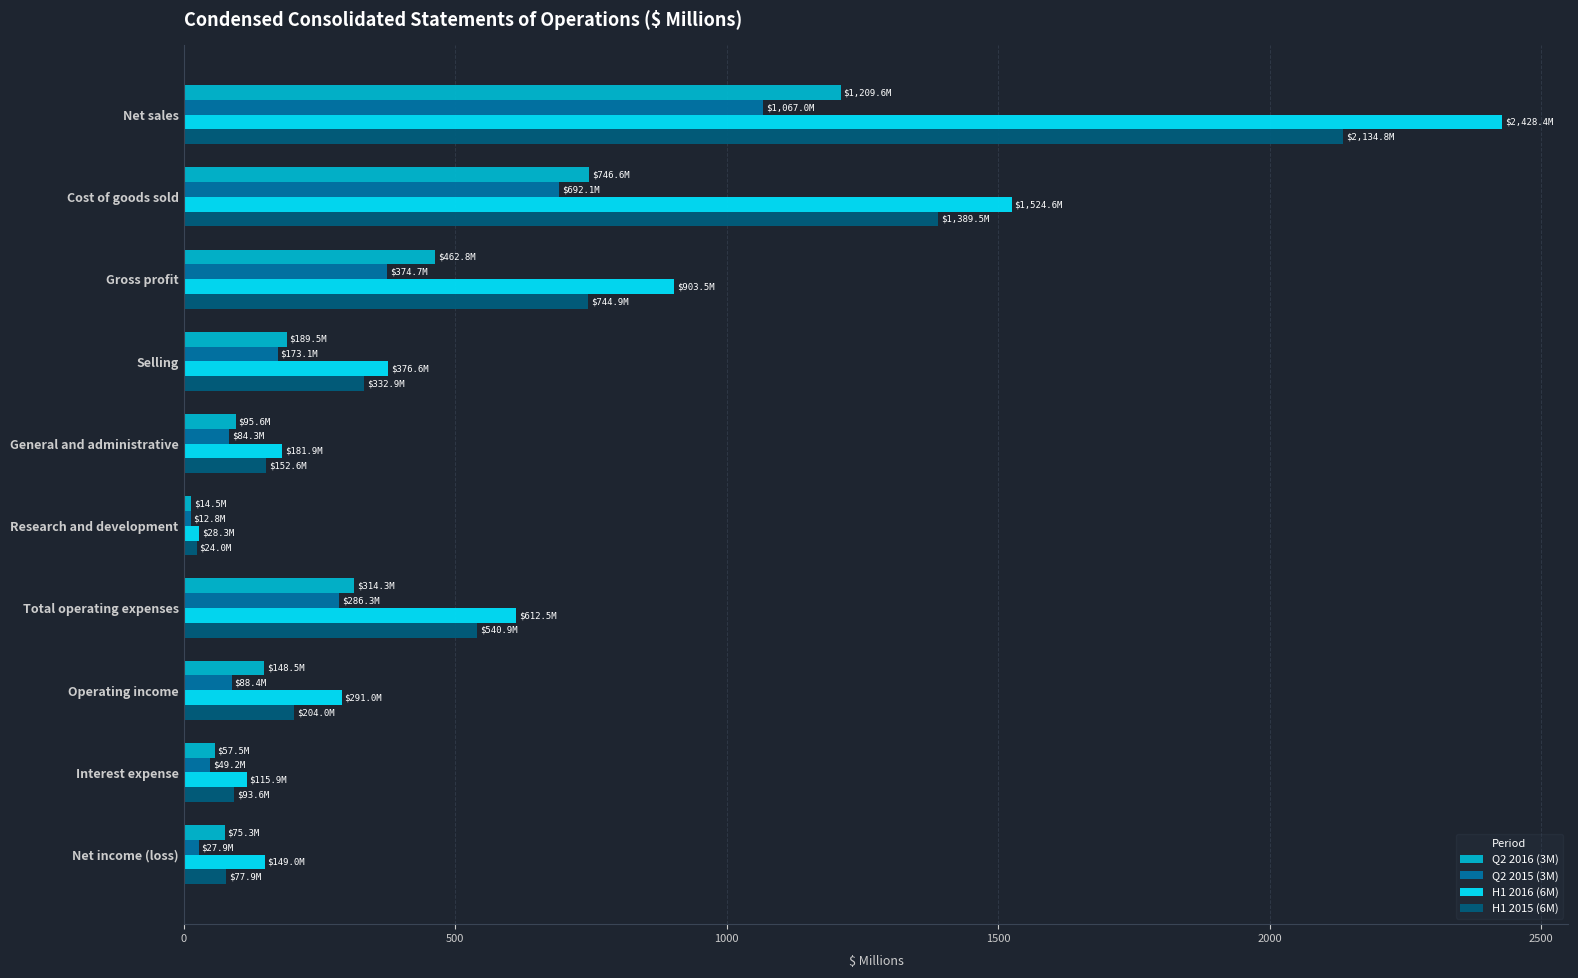

What is the sum of the Q2 2015 (3M) values at Operating income and General and administrative?

172.7